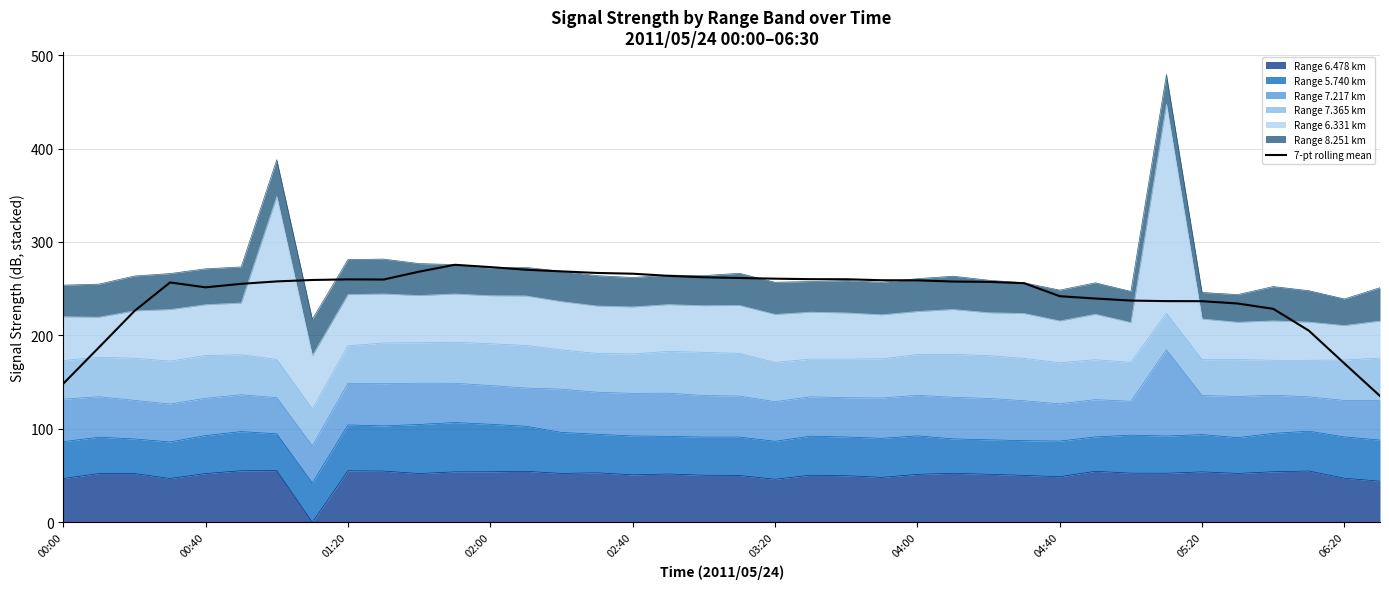

Reading left to right, what are all the values shown in this chart?

148.4	187.1	226.2	256.7	251.5	255.2	257.8	259.3	260.0	259.8	268.3	275.6	273.1	270.3	268.5	266.9	266.1	263.8	262.2	261.5	260.7	260.2	260.1	259.1	259.0	257.7	257.3	255.9	242.0	239.5	237.3	236.7	236.6	234.2	228.5	205.1	170.0	135.2